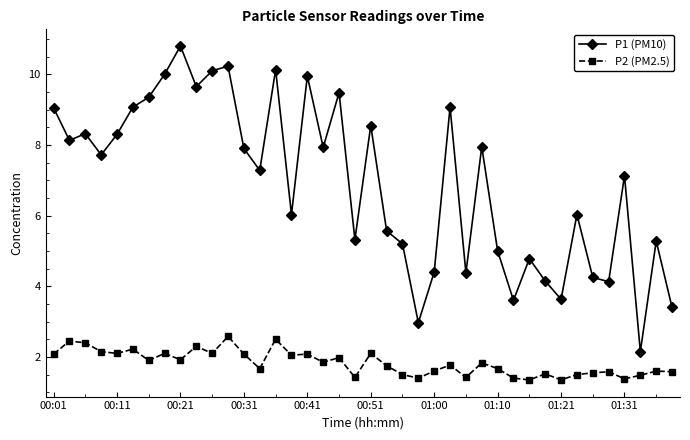

True or false: P1 (PM10) has more than 0 points higher than both neighbors.

True